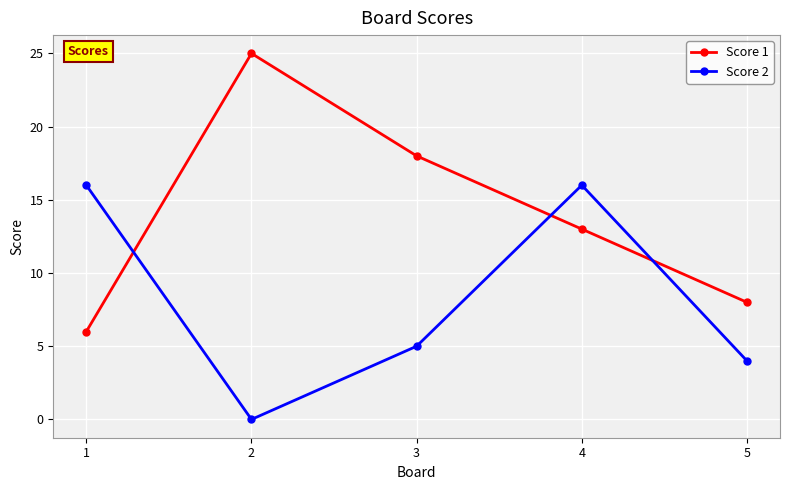

Which series has the widest spread of values?

Score 1